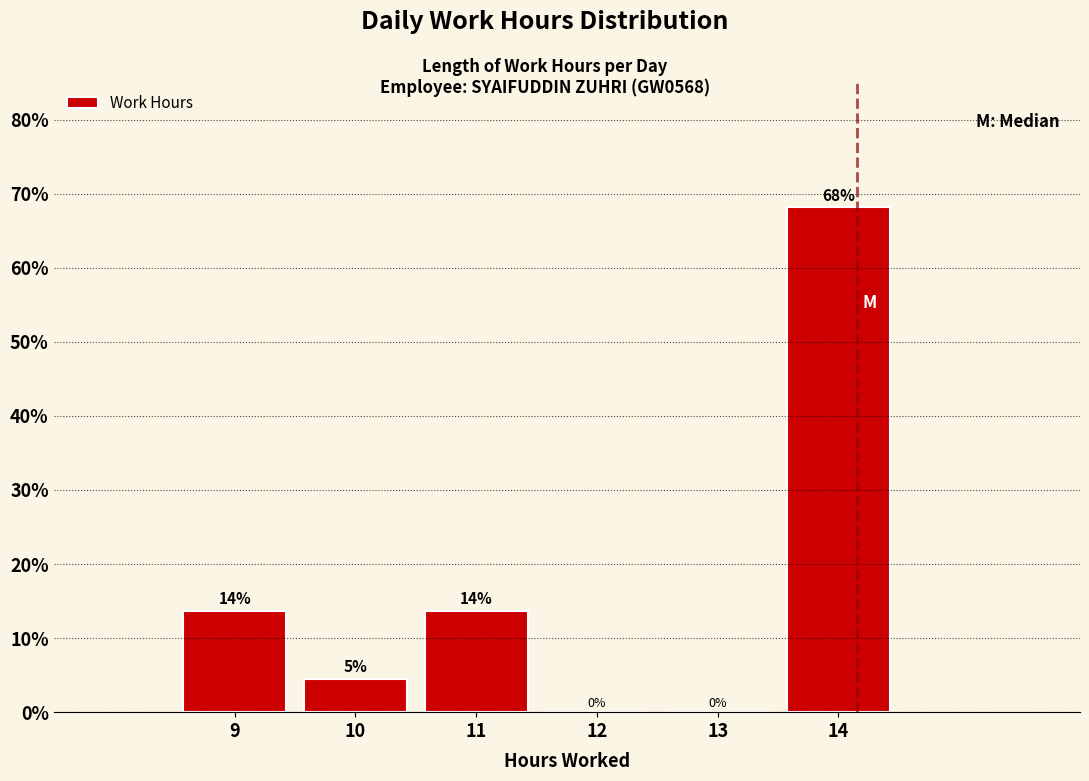

Which range on the x-axis has the tallest bar?

13.5 to 14.5